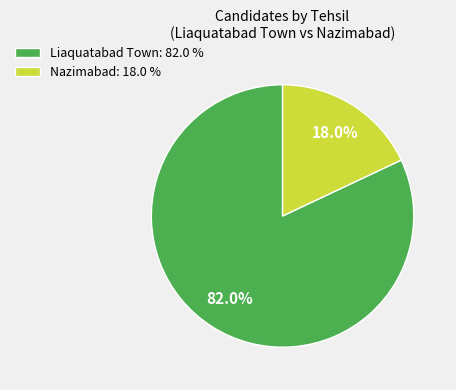

Rank the categories by value from highest to lowest.

Liaquatabad Town: 82.0 %, Nazimabad: 18.0 %